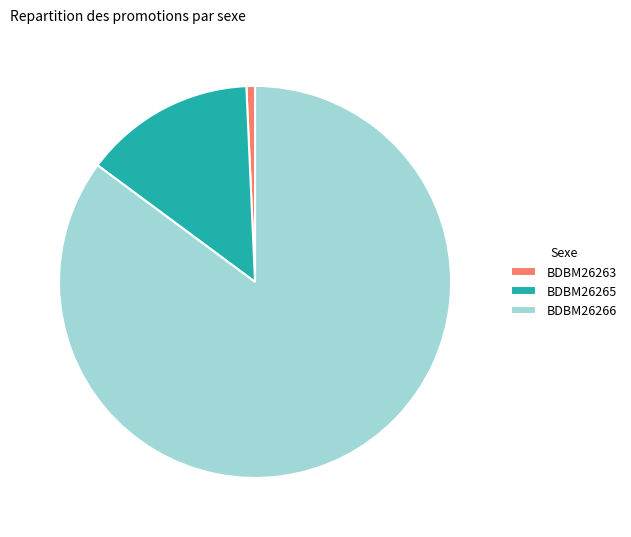

How many segments does this pie chart have?

3